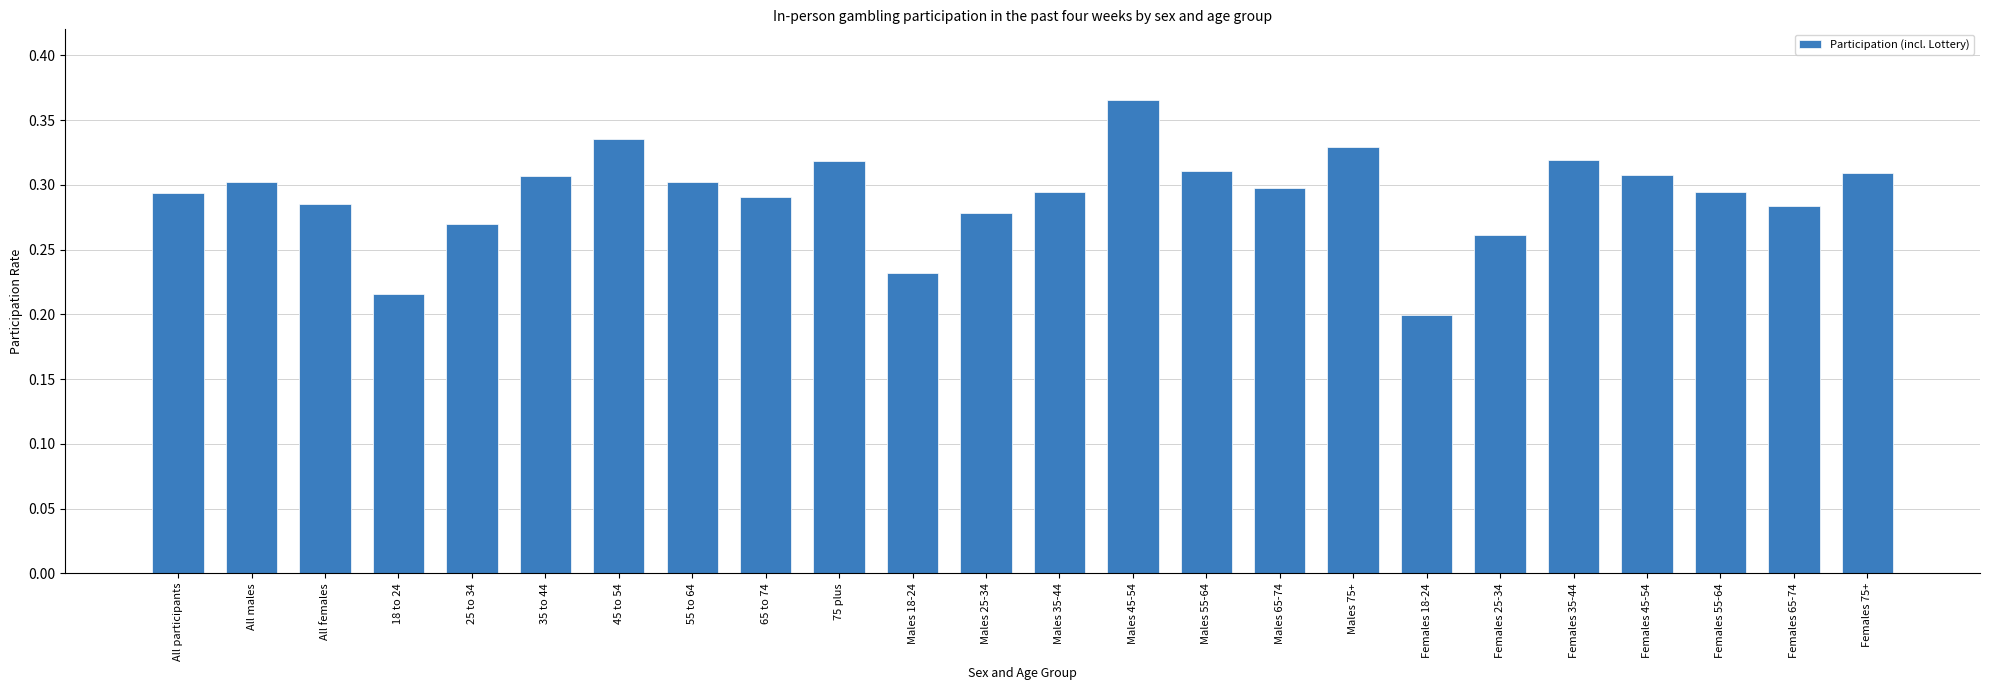

Which has a higher value, All females or Males 25-34?

All females